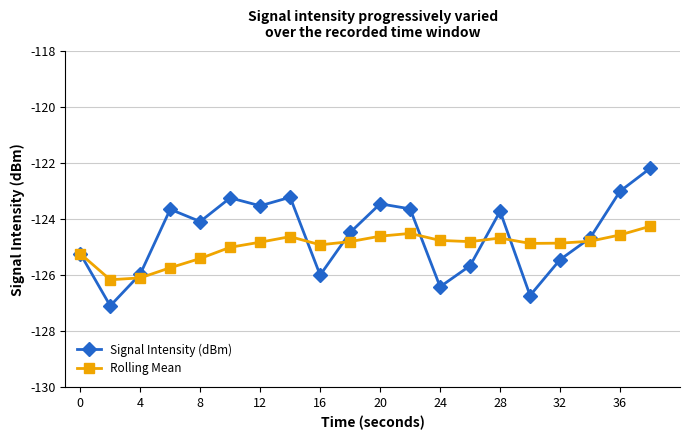

List the series in order of their peak value, lowest first.

Rolling Mean, Signal Intensity (dBm)